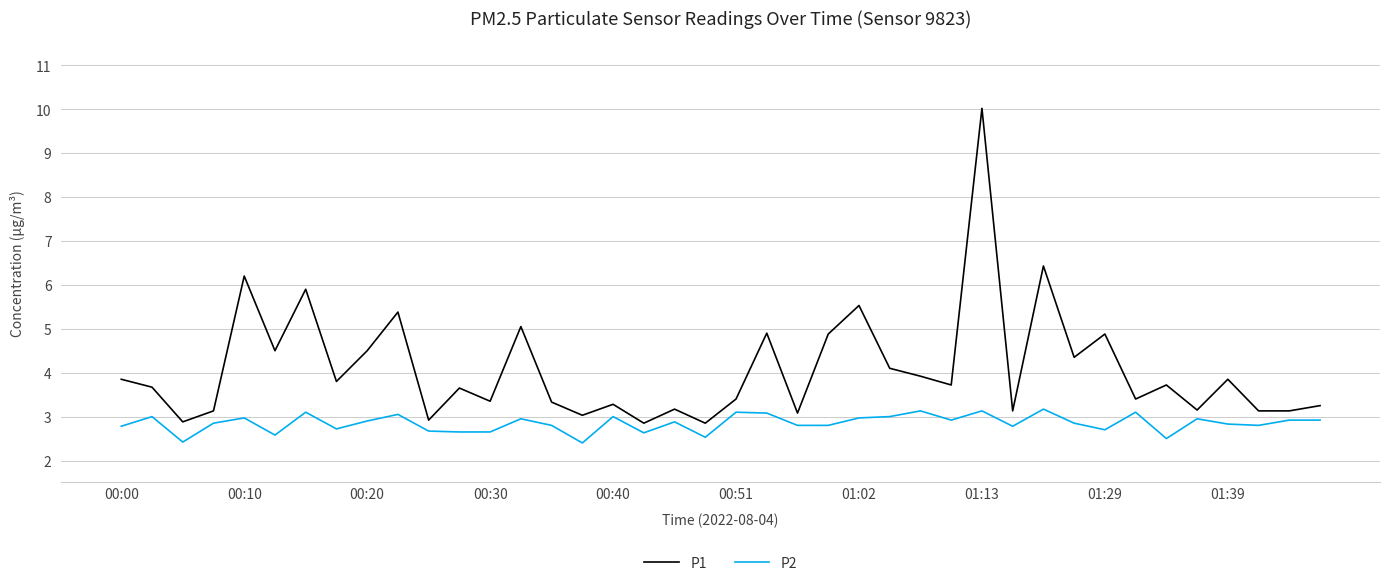

Which series has the largest total across all categories?

P1